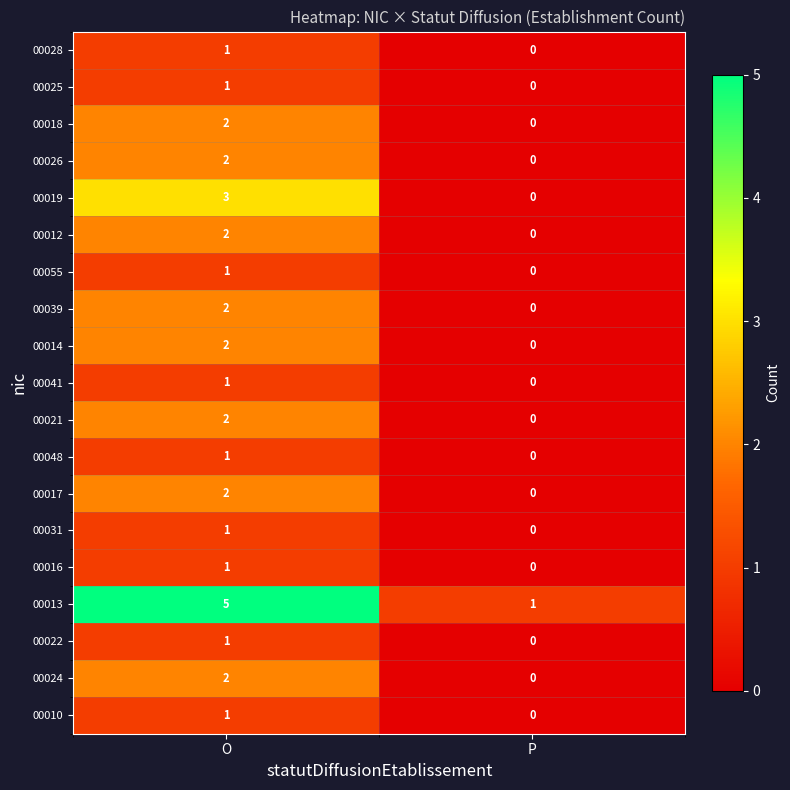

Is the value of 00012 at P greater than the value of 00026 at O?

No